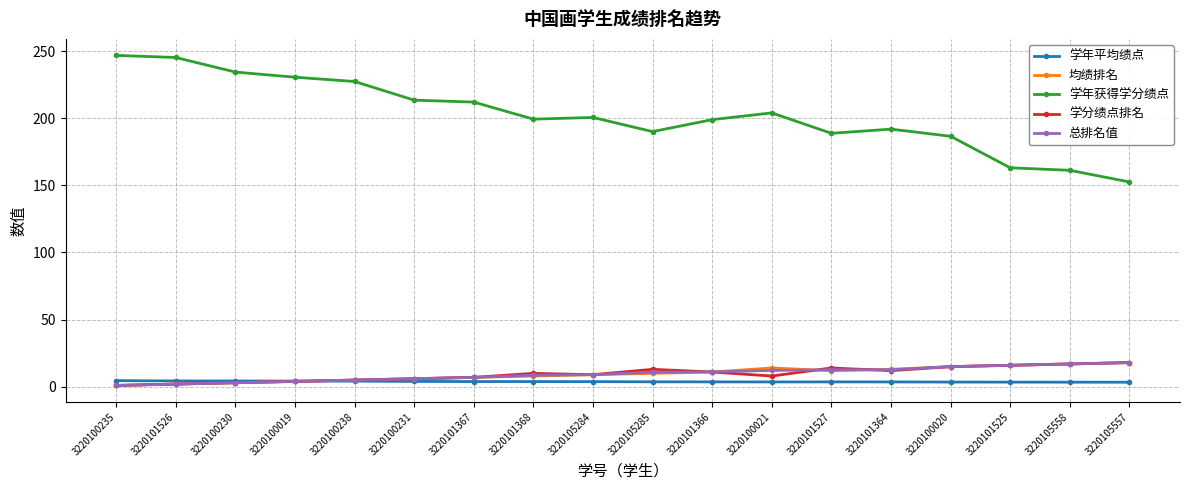

What is the average value of the 学年获得学分绩点 series?

202.6